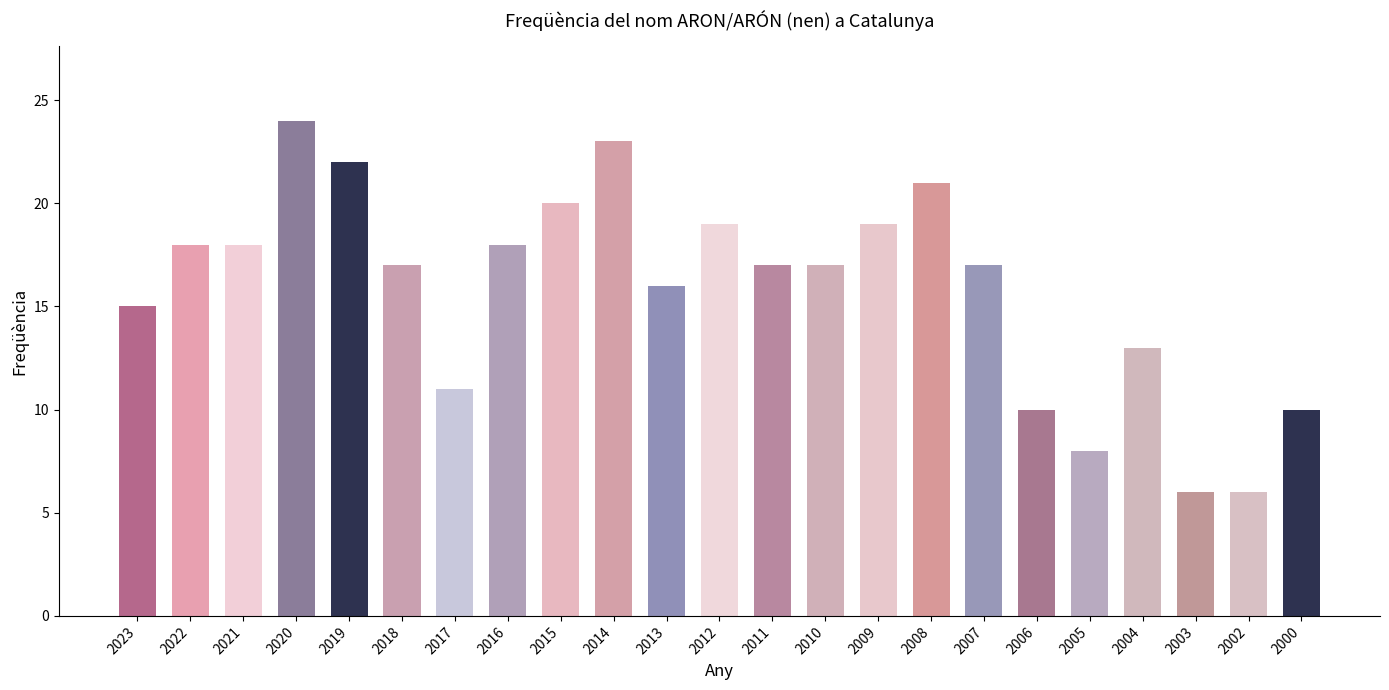

What is the value of the 22nd bar from the left?

6